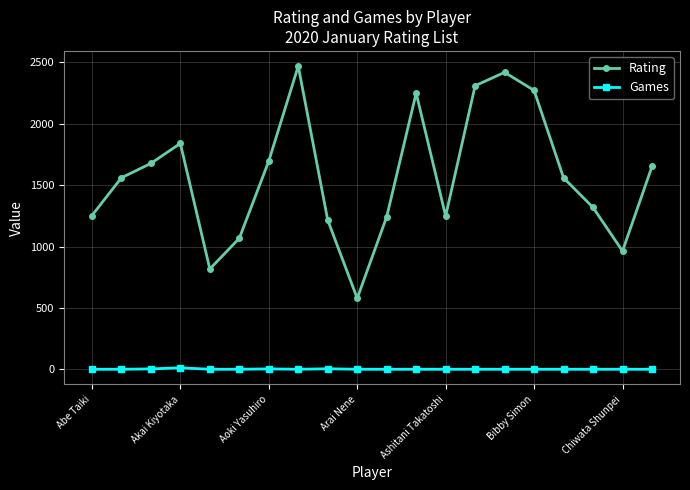

Does the chart have visible grid lines?

Yes